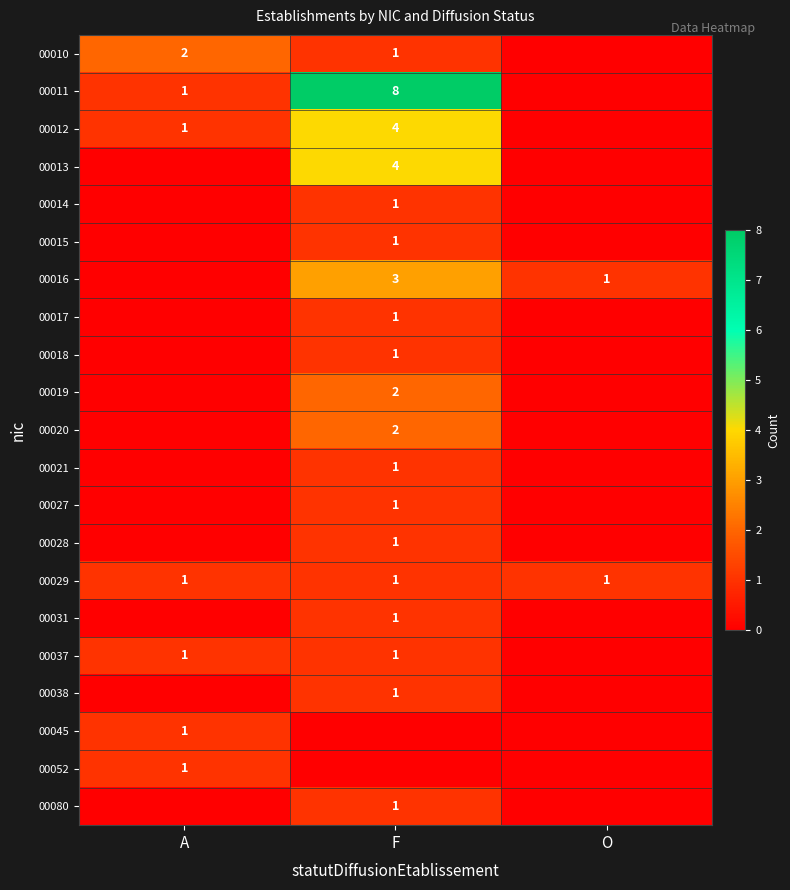

True or false: 00037 has a value of 1 at A.

True